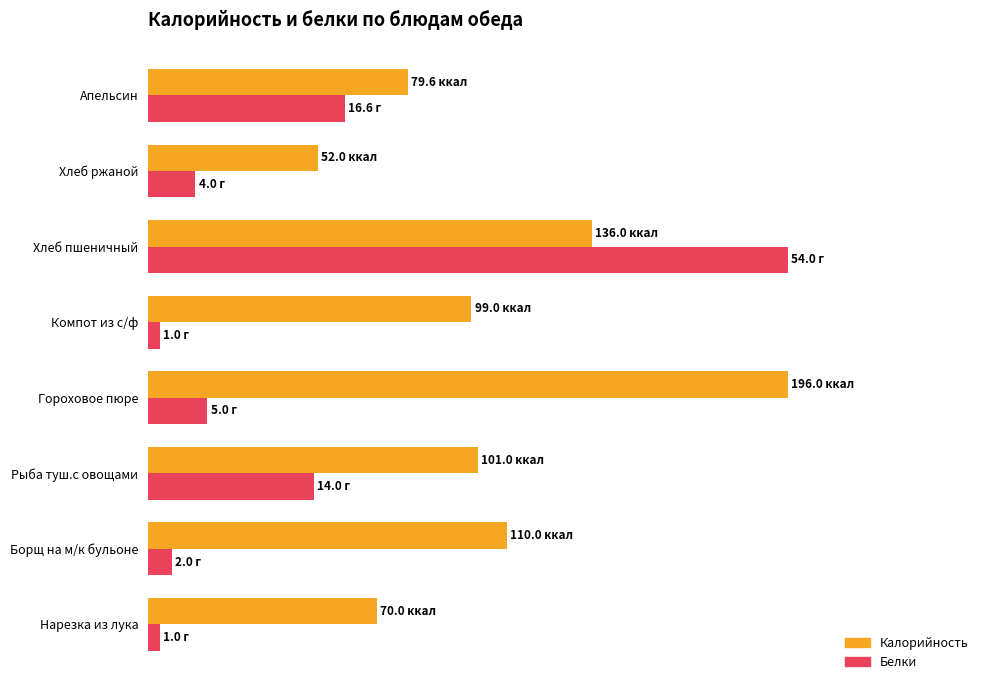

How many groups of bars are there?

8